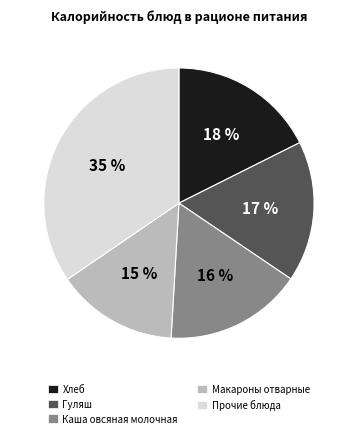

The Прочие блюда slice represents 20% of the pie. True or false?

False